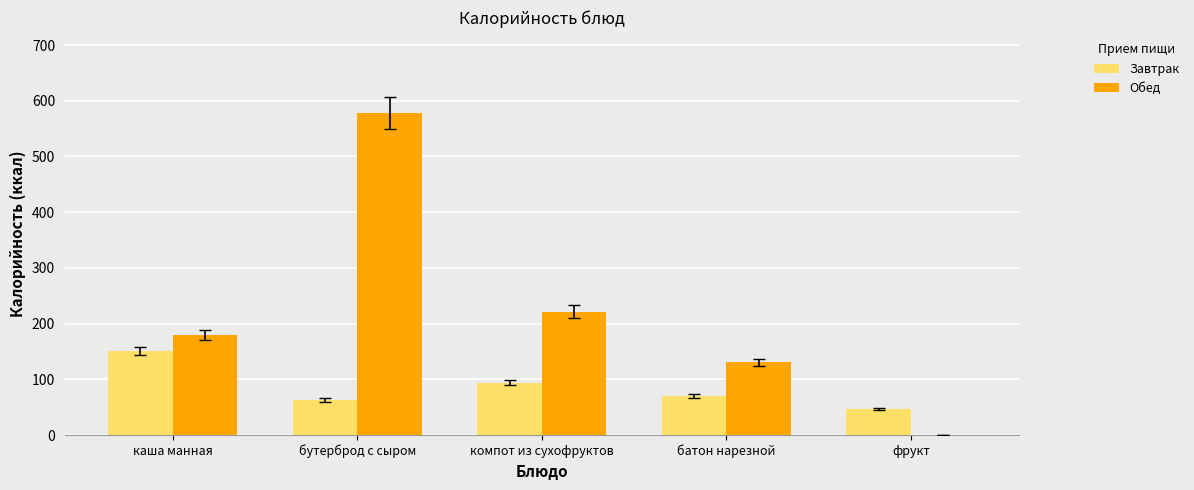

Which series has the largest total across all categories?

Обед